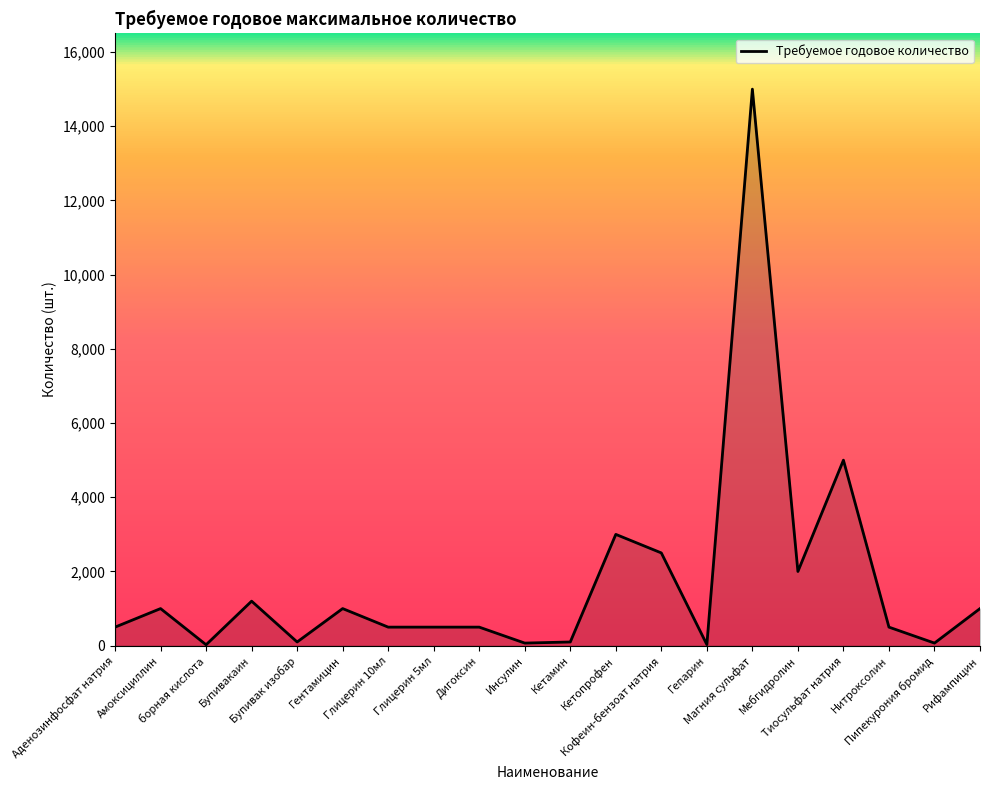

How many values are below 500?

6